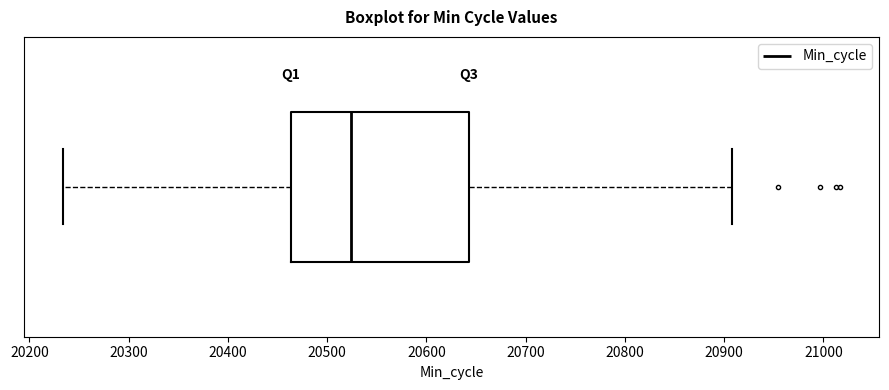

Where is the right edge of the box on the x-axis? The values are not printed on the chart, so give them approximately, as read against the axis.

20640